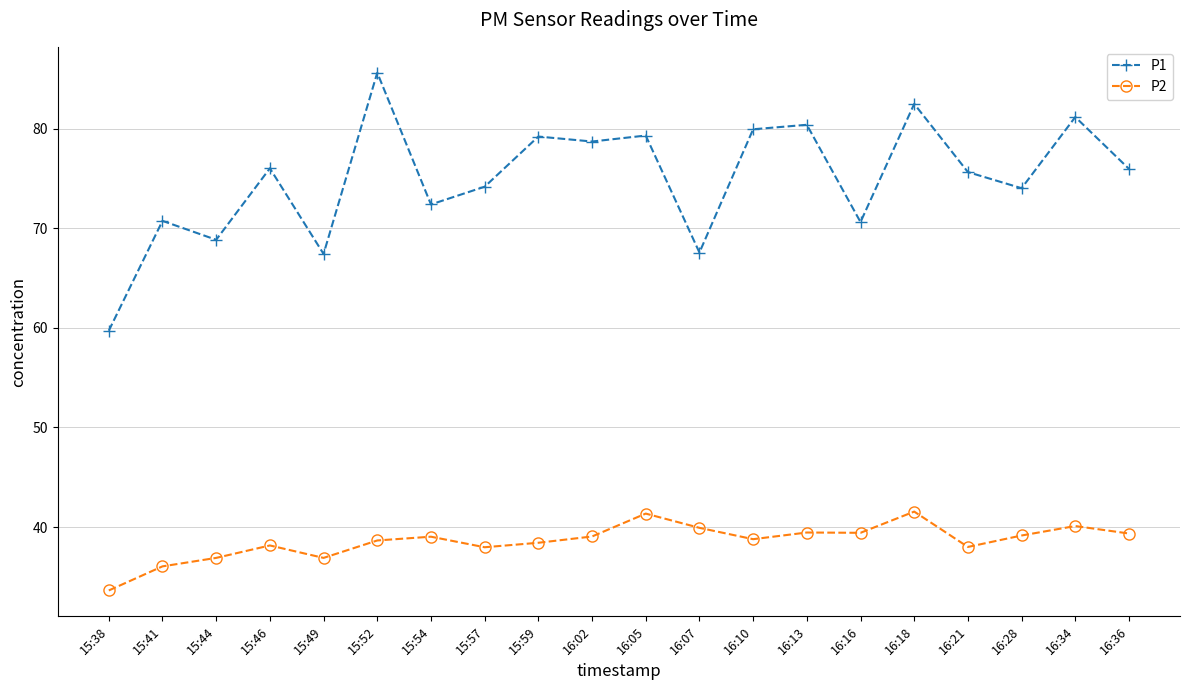

Does the chart have visible grid lines?

Yes